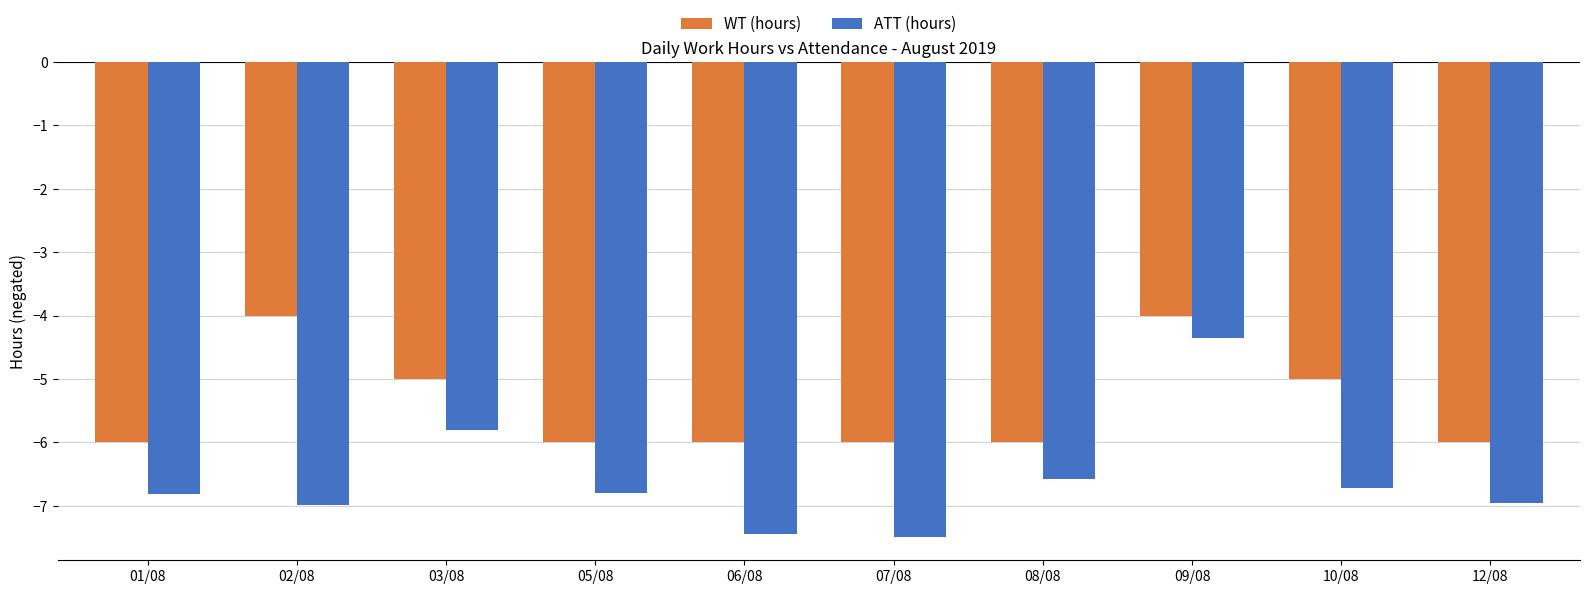

At how many categories does at least one series exceed -7?

10